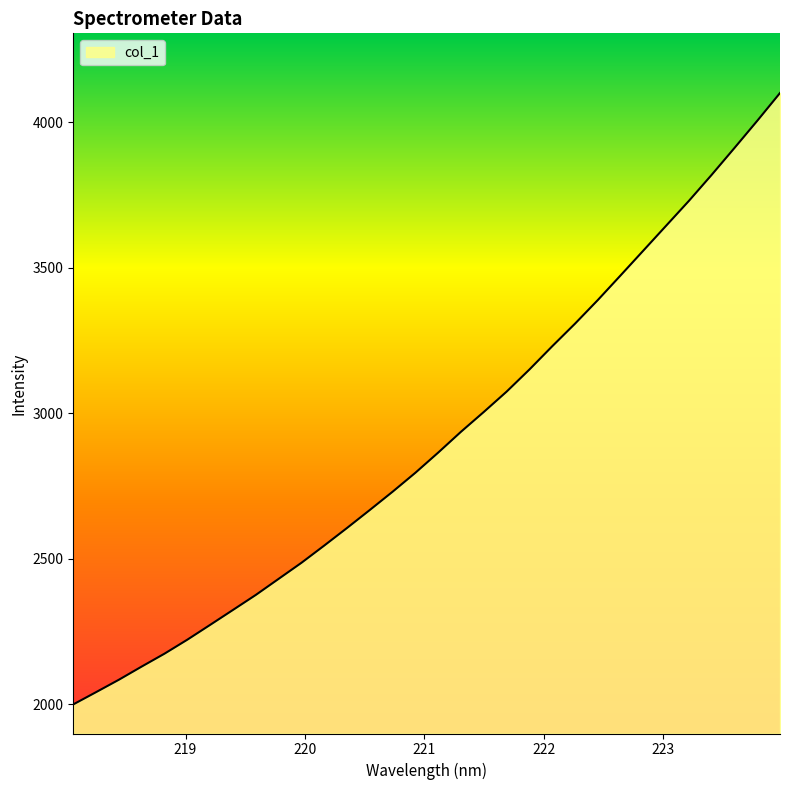

What is the difference between the maximum and minimum values?

2100.5